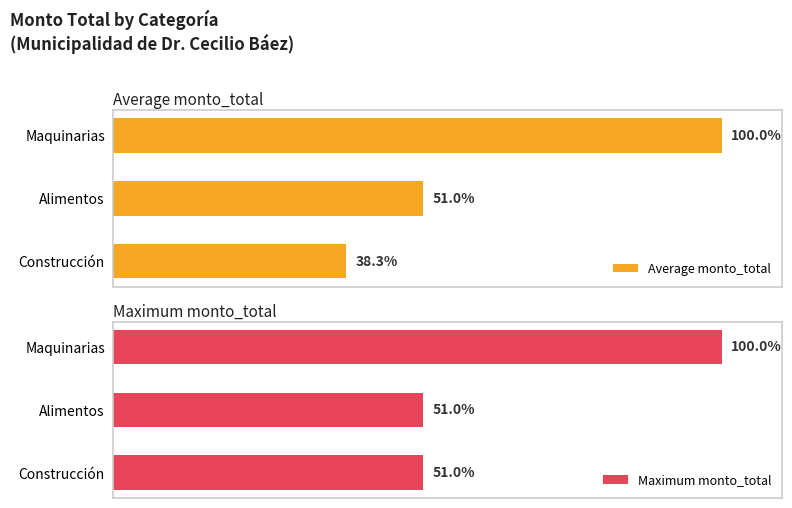

Reading left to right, list all the values displayed in this chart.

Average monto_total: 38.3	51.0	100.0
Maximum monto_total: 51.0	51.0	100.0